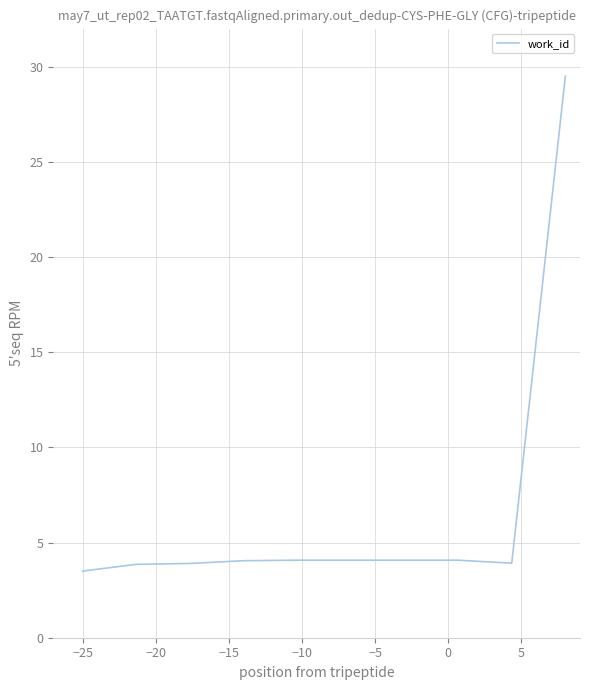

What is the greatest value displayed?

29.5